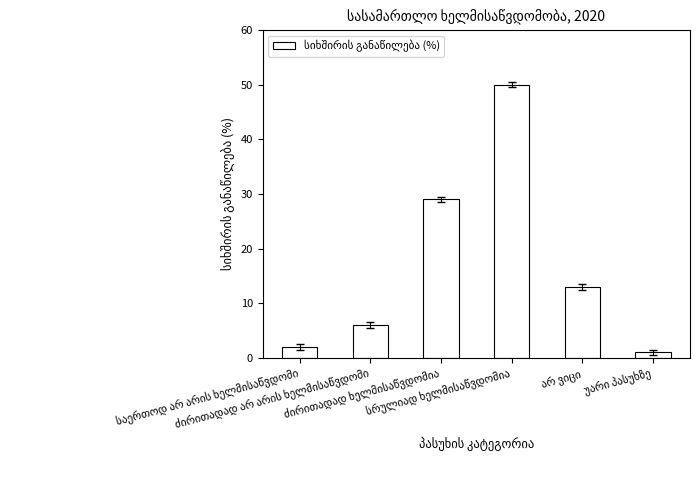

What is the value of the 4th bar from the left?

50